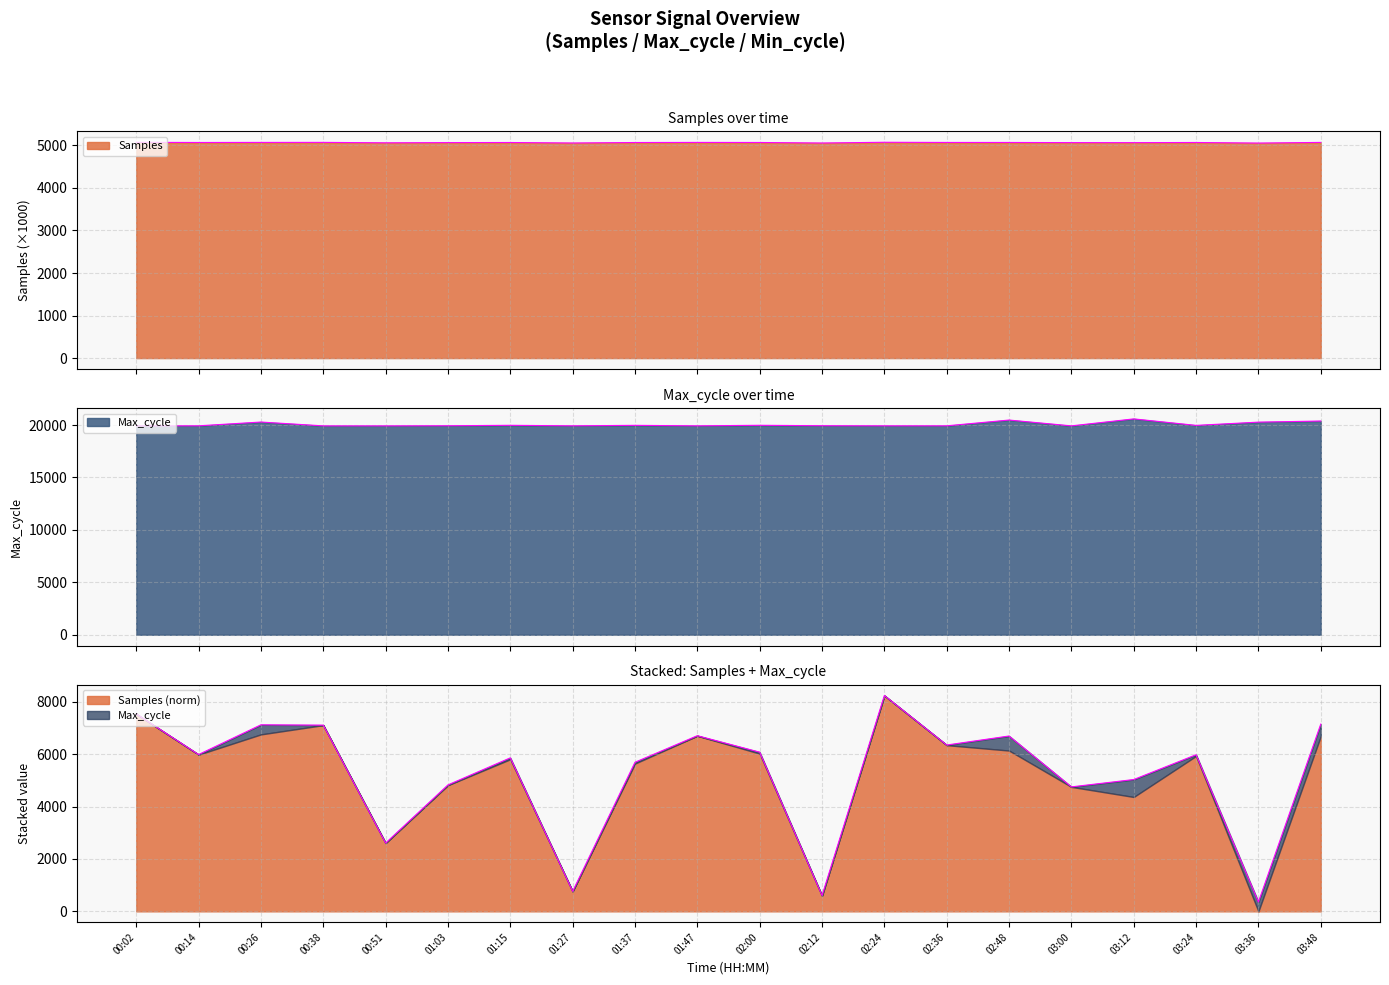

Where does the Samples series first go above 5068?

00:02